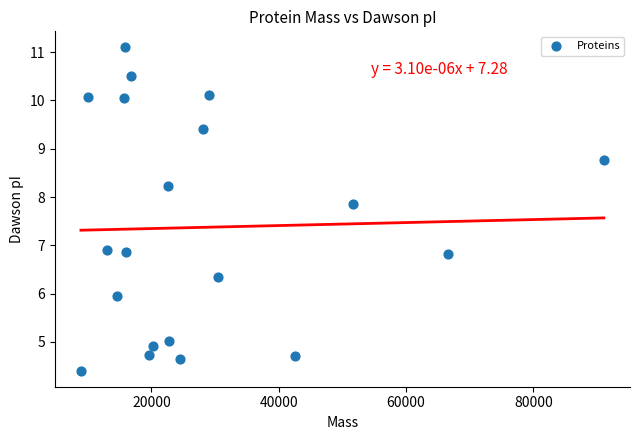

What is the range of X values (max minus min)?

82161.0